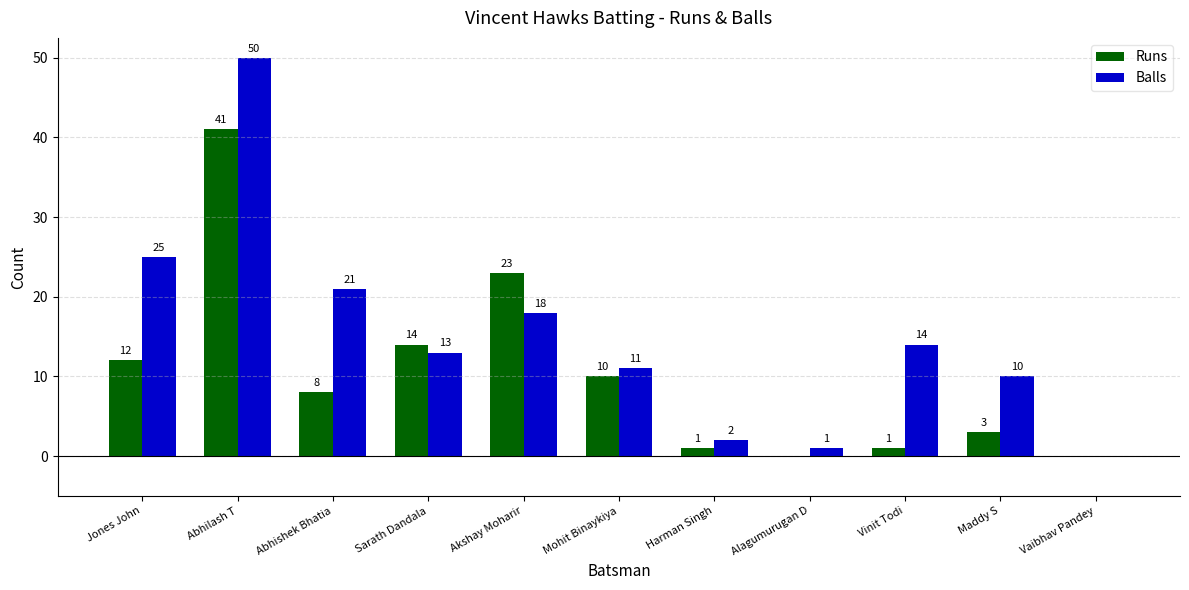

Between Jones John and Harman Singh, which series saw the biggest shift?

Balls